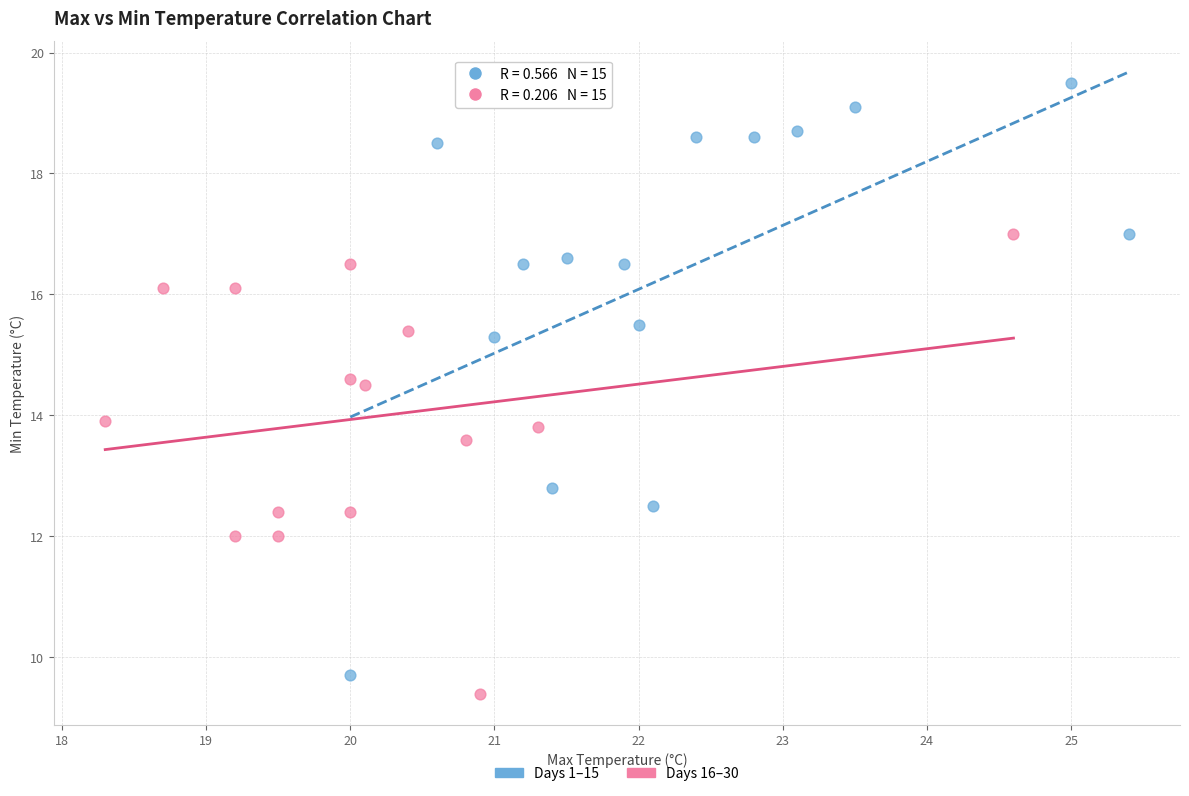

What are all the series names shown in the legend?

Days 1–15, Days 16–30